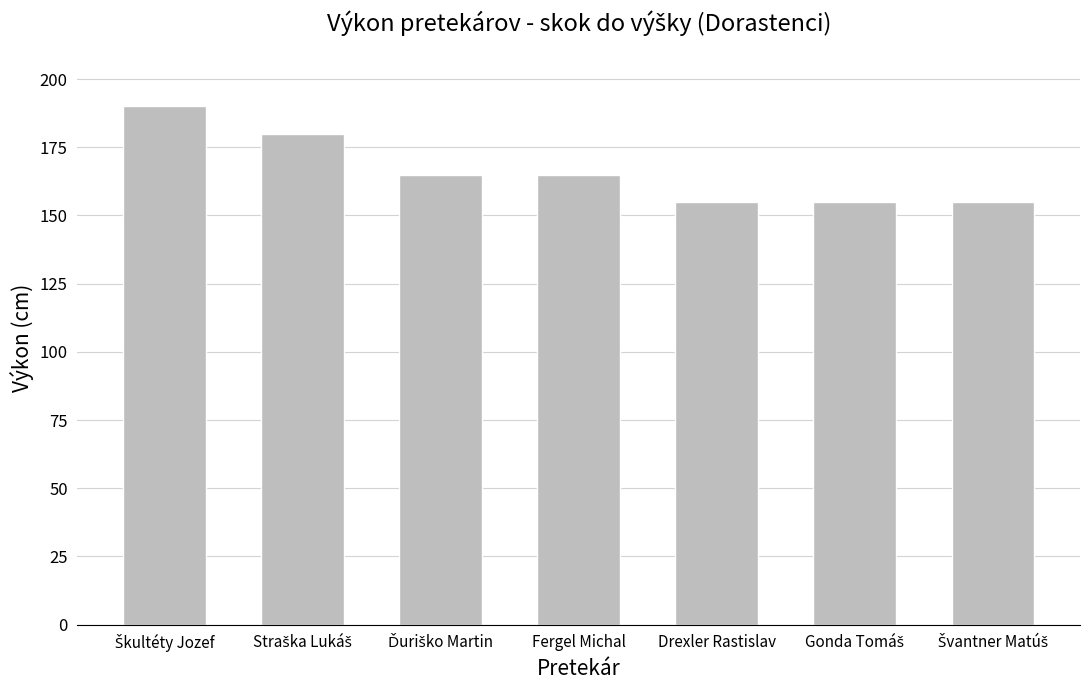

Between Drexler Rastislav and Fergel Michal, which is larger?

Fergel Michal